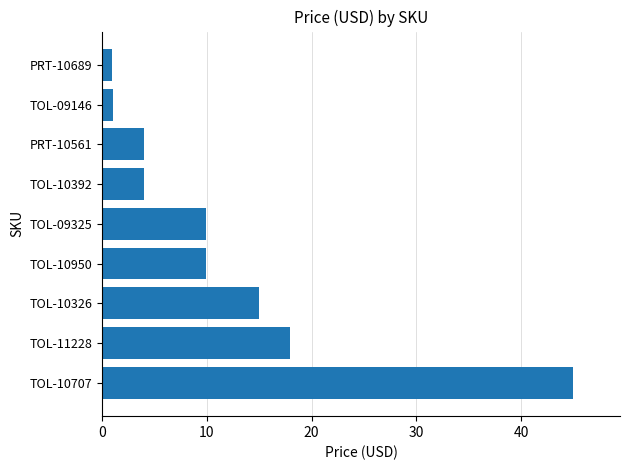

What is the change in value from TOL-09325 to TOL-10392?

-6.0